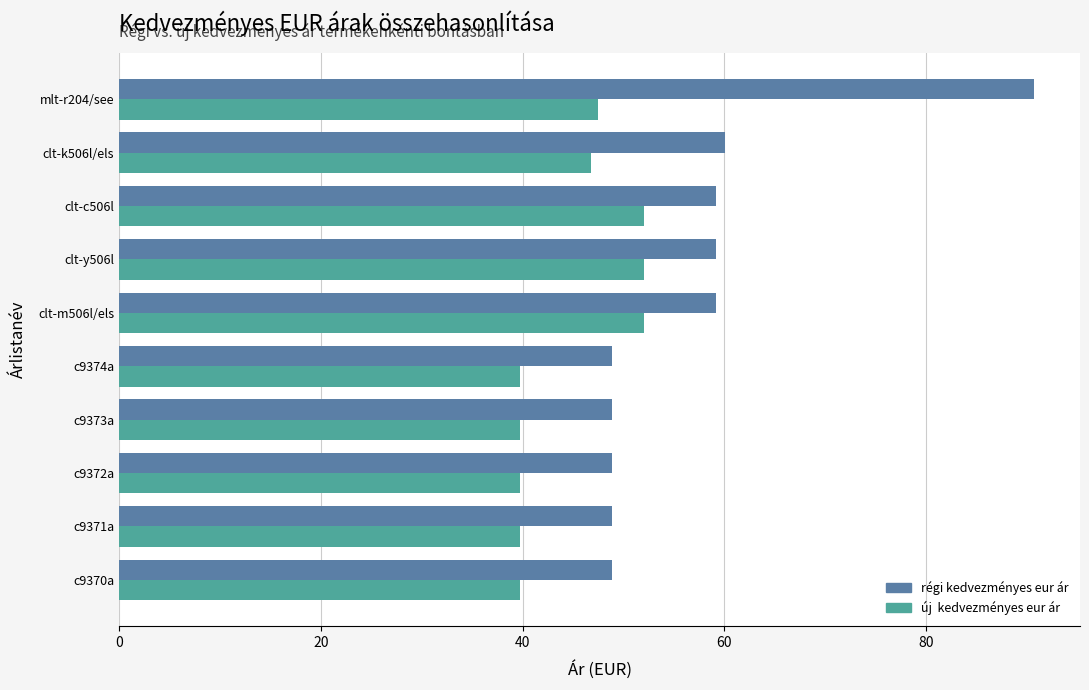

At which category is the sum across all series the highest?

mlt-r204/see